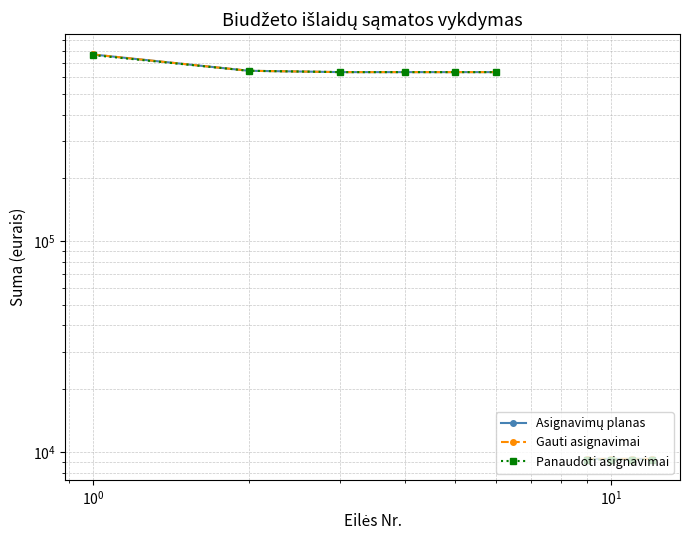

What are all the series names shown in the legend?

Asignavimų planas, Gauti asignavimai, Panaudoti asignavimai